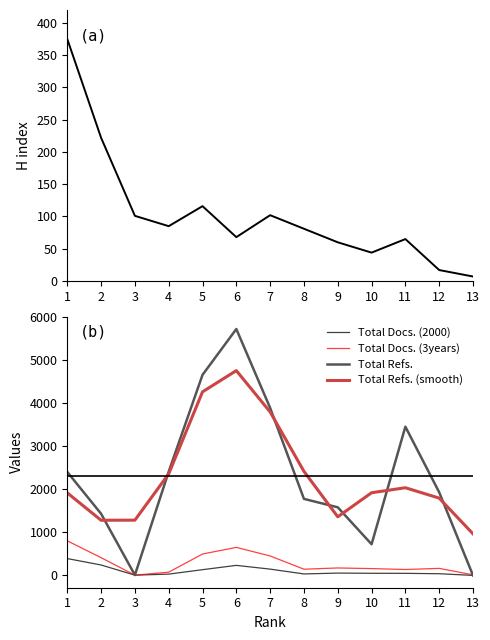

Which series changed the most between 7 and 11?

Total Refs. (smooth)